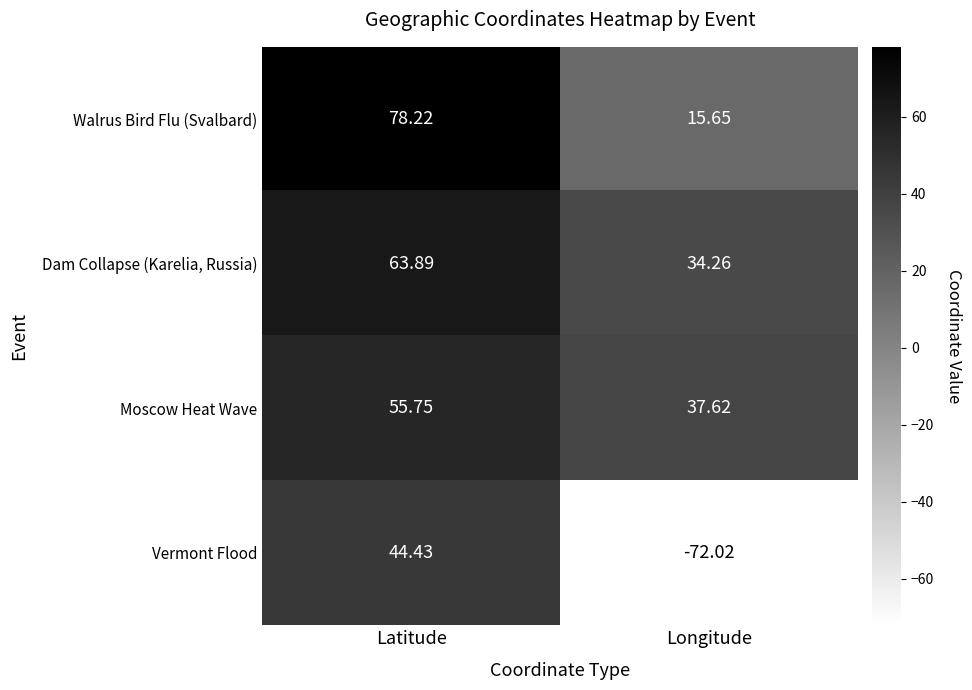

At which category is the sum across all series the highest?

Latitude